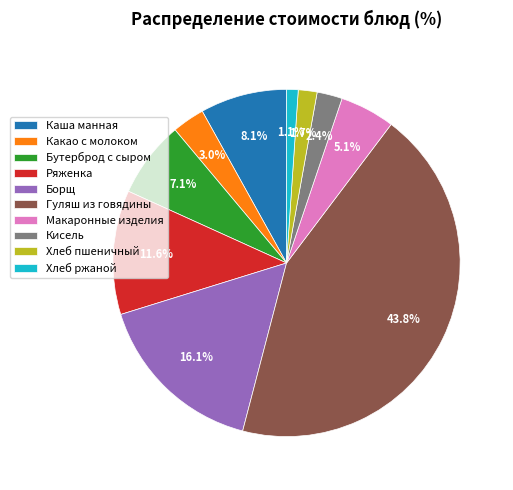

Which slice is the smallest?

Хлеб ржаной